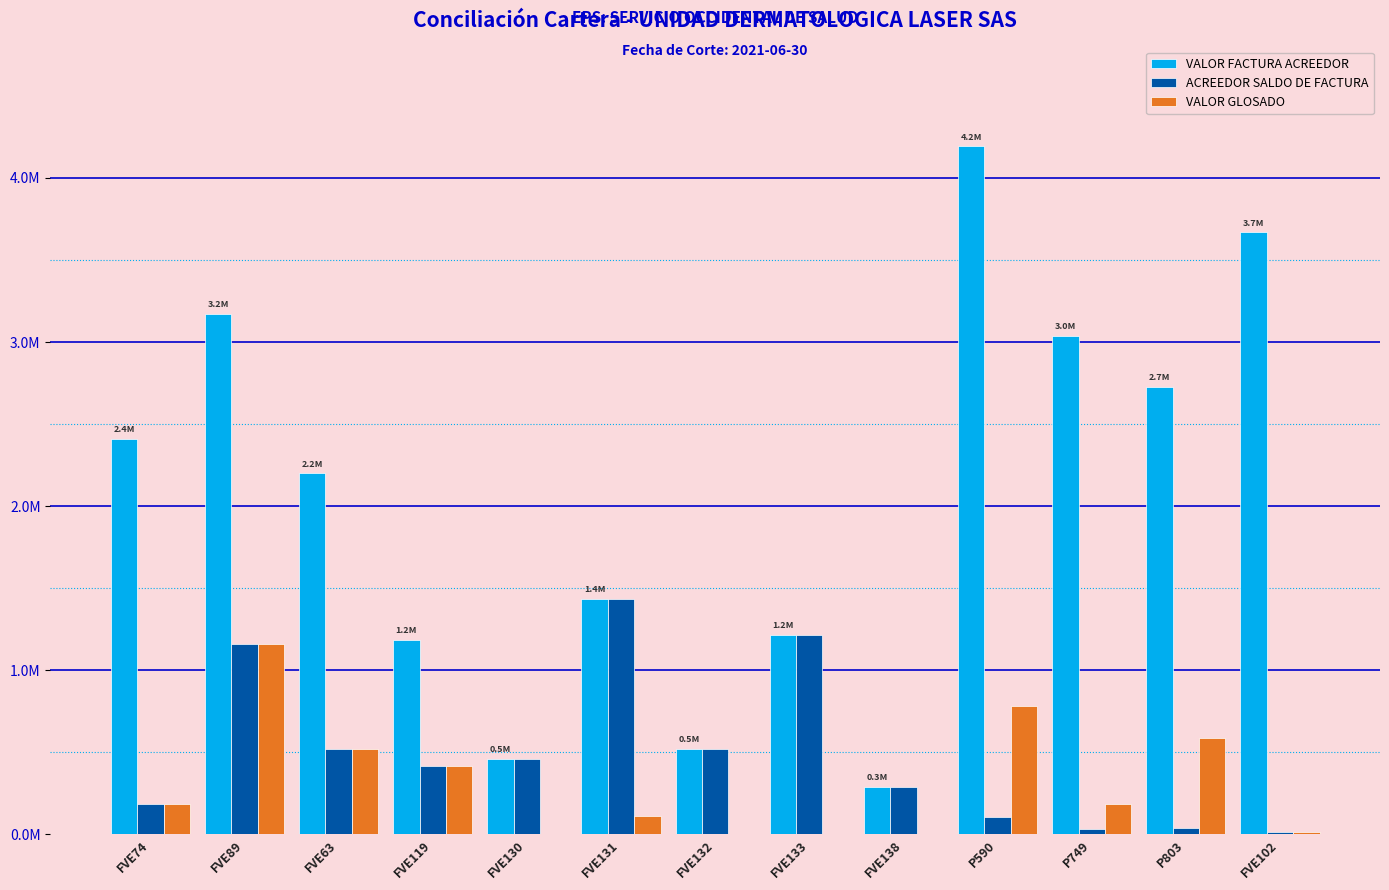

Rank the series by their maximum value, from highest to lowest.

VALOR FACTURA ACREEDOR, ACREEDOR SALDO DE FACTURA, VALOR GLOSADO